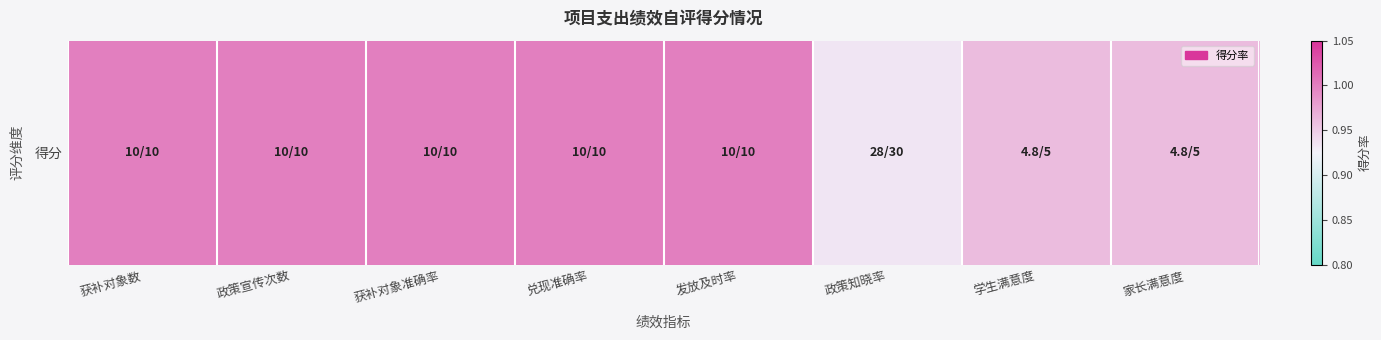

Rank the categories by value from lowest to highest.

政策知晓率, 学生满意度, 家长满意度, 获补对象数, 政策宣传次数, 获补对象准确率, 兑现准确率, 发放及时率